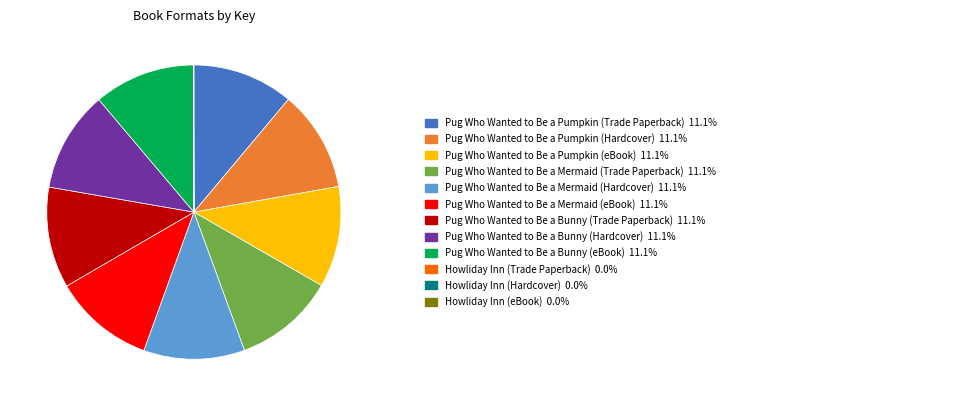

Is there a majority slice in this chart?

No